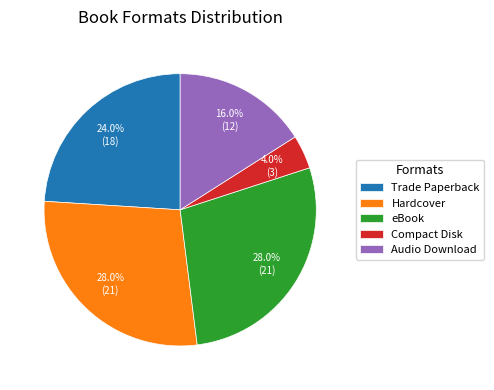

To the nearest percent, what portion does Hardcover represent?

28%